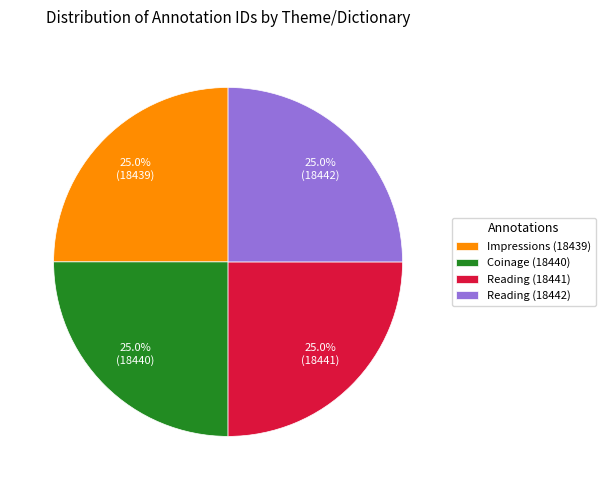

Does any single category account for the majority?

No